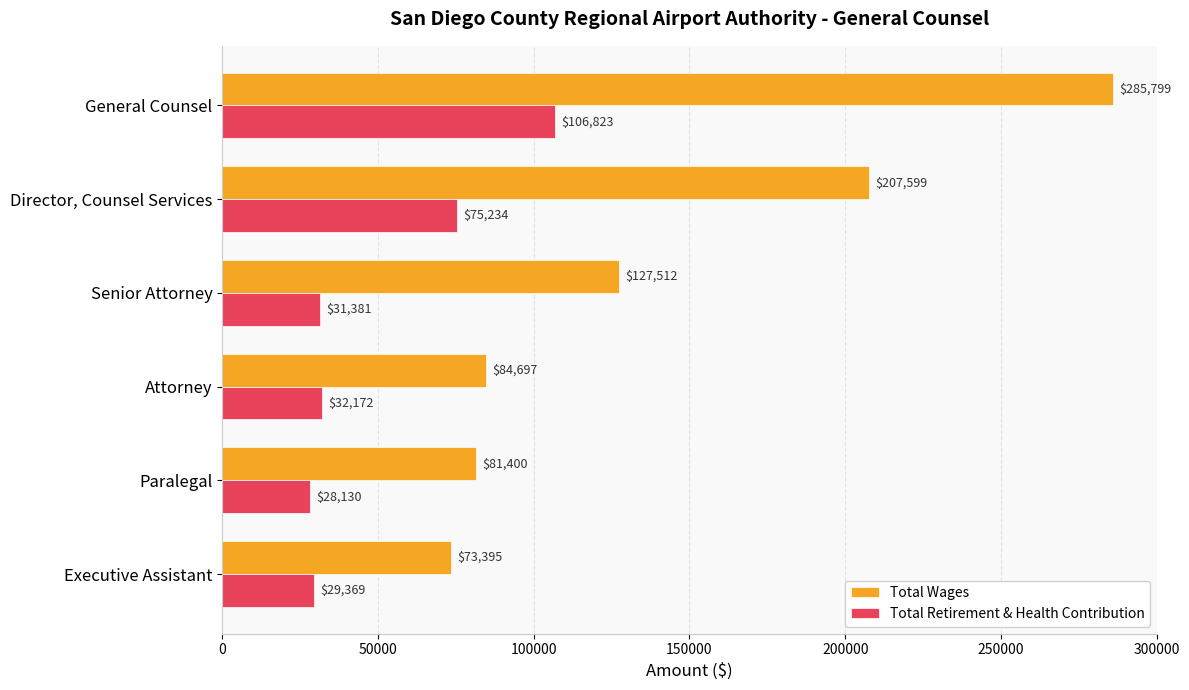

What is the difference between the maximum and second lowest values in the Total Wages series?

204399